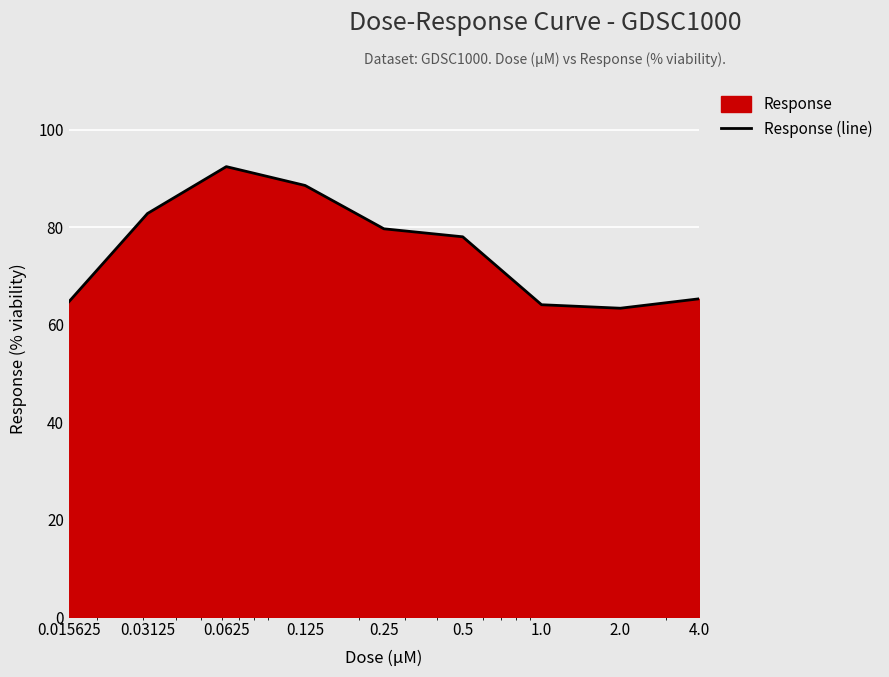

The value at 2.0 is 63.4. True or false?

True